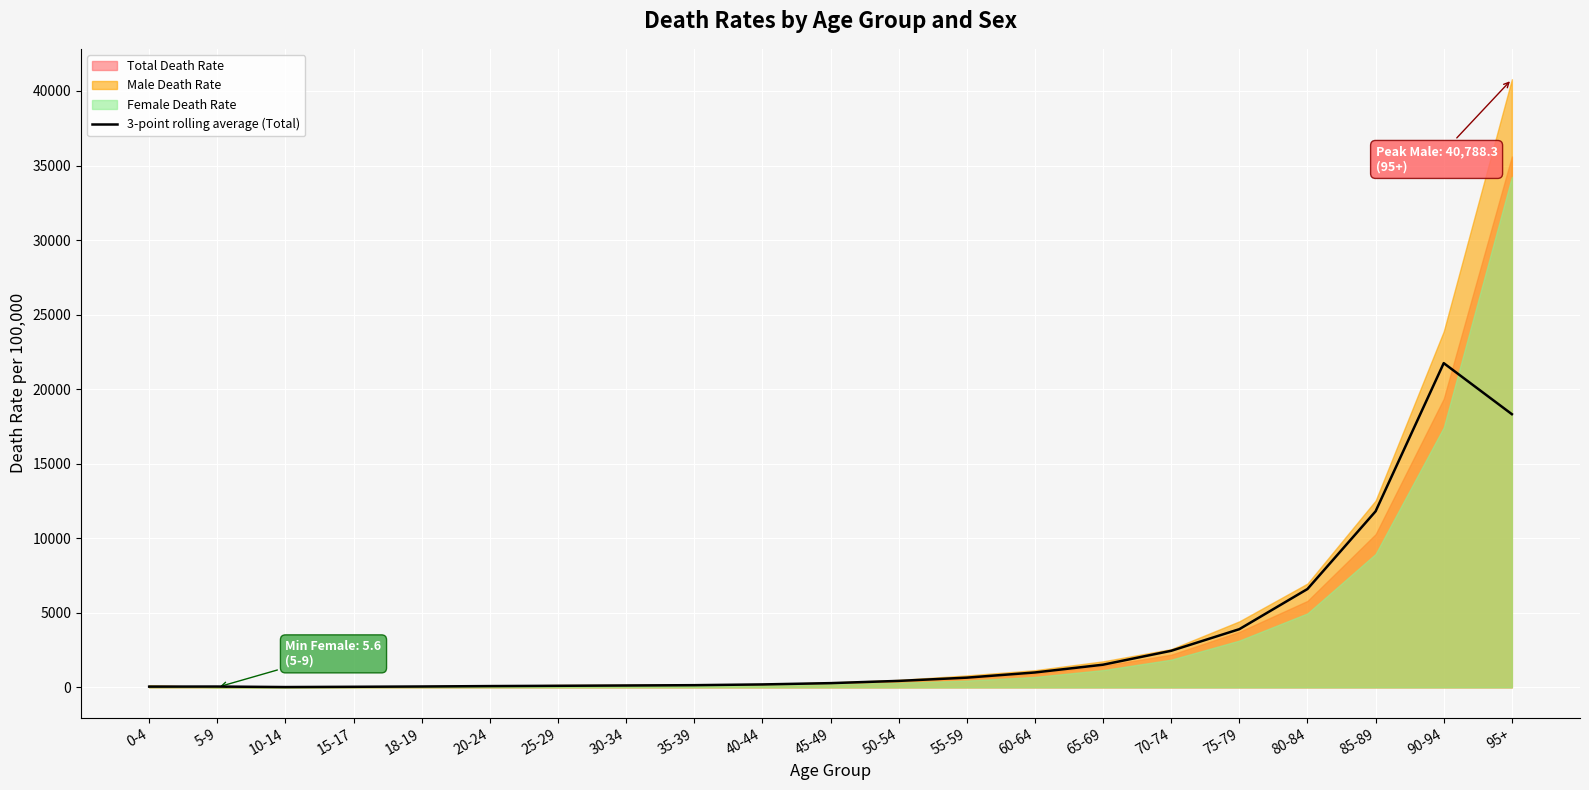

What is the change in value from 18-19 to 70-74?

+2394.5